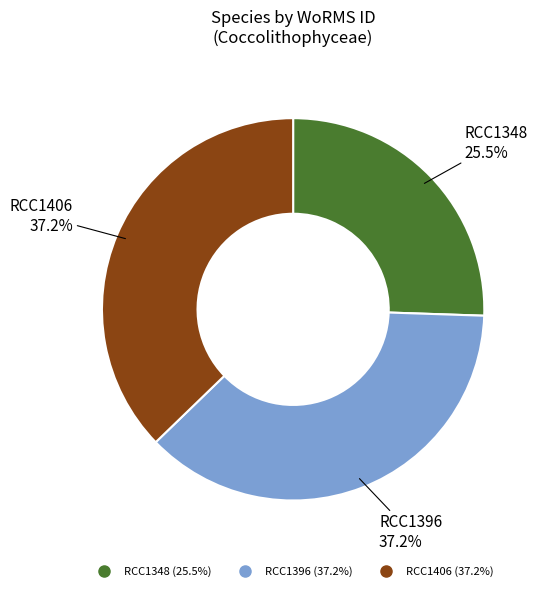

Approximately how many times larger is the value at RCC1396 compared to RCC1406?

1.0